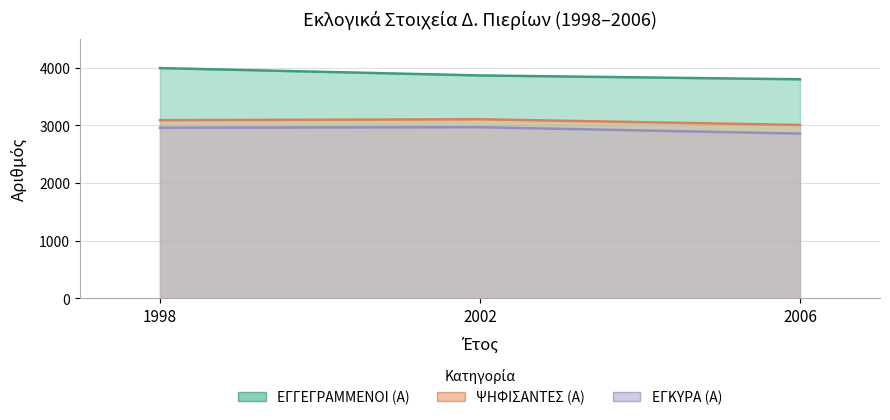

At 2006, list the series in order from smallest to largest.

ΕΓΚΥΡΑ (Α), ΨΗΦΙΣΑΝΤΕΣ (Α), ΕΓΓΕΓΡΑΜΜΕΝΟΙ (Α)